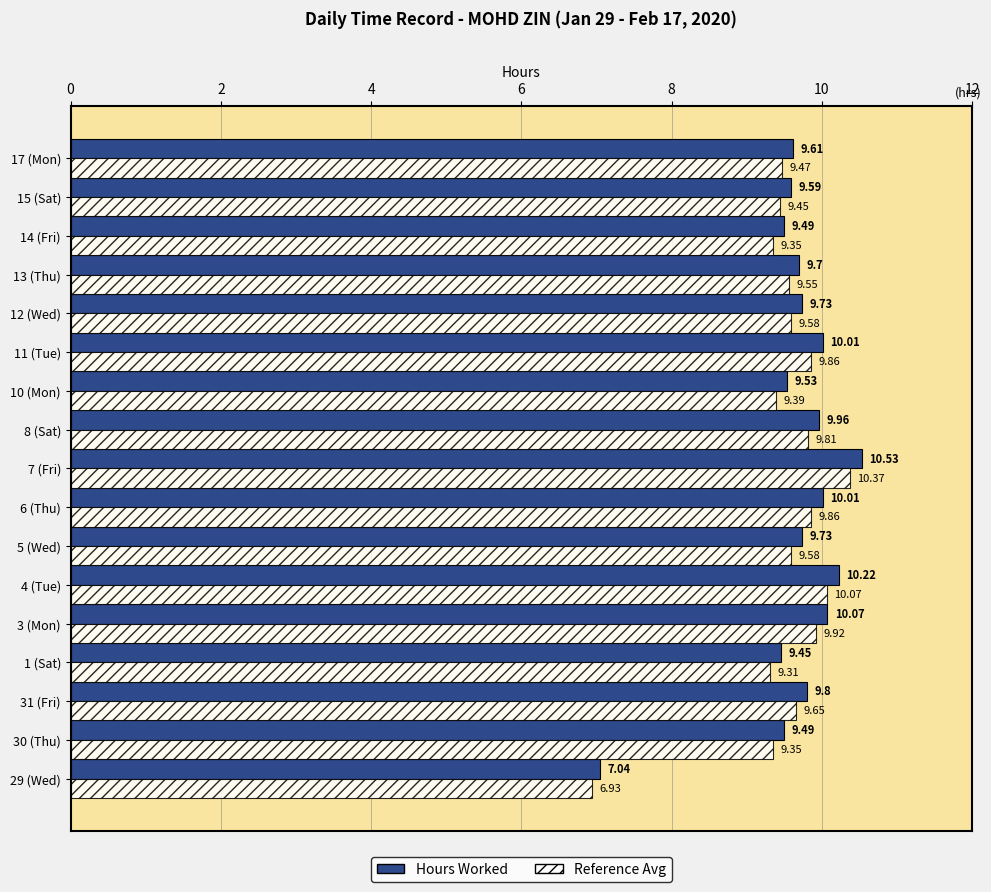

What is the total value across all series at 15 (Sat)?

19.0